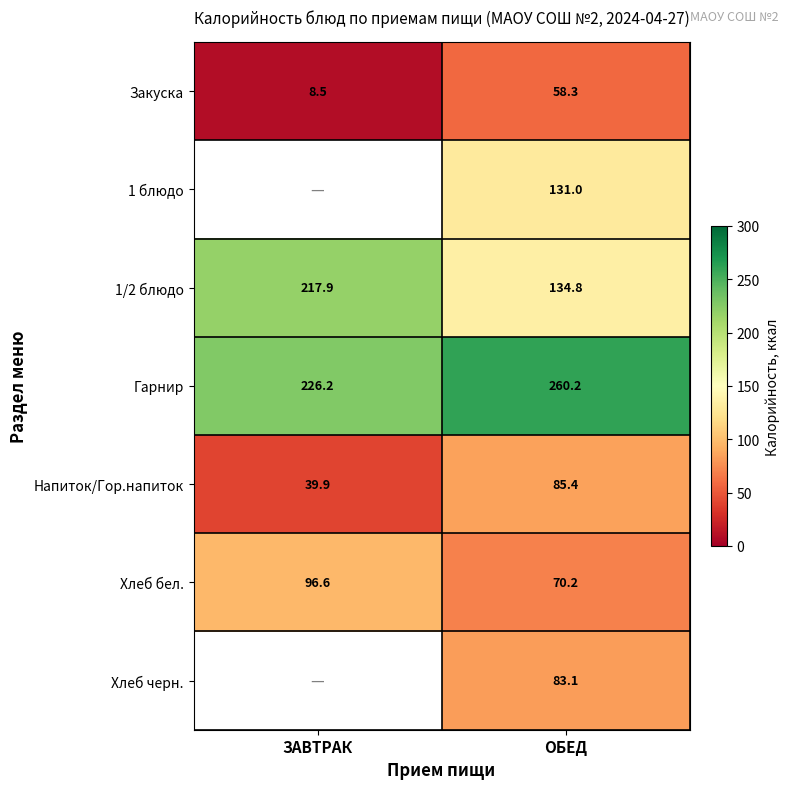

What is the maximum value for 1/2 блюдо?

217.9